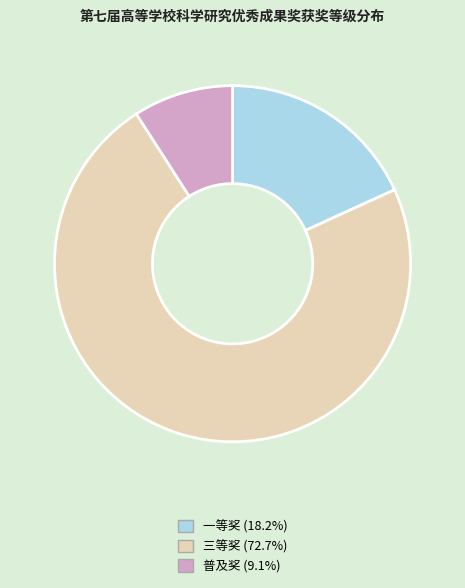

What is the majority slice?

三等奖